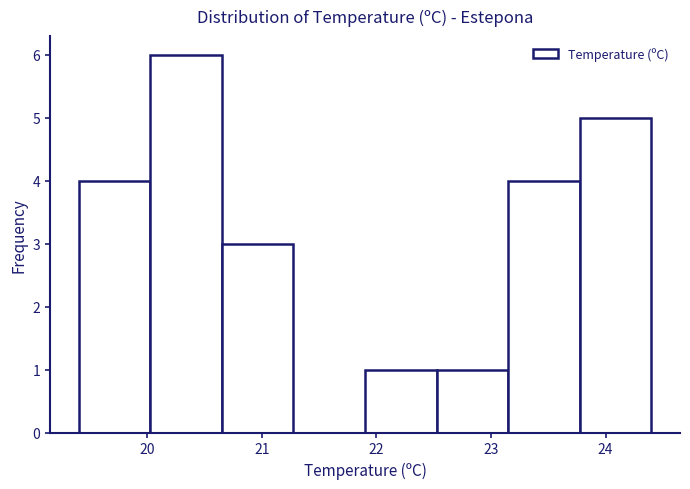

Reading left to right, list every bar in this chart as the range it spans on the x-axis followed by its height. Neither the bar edges nor the heights are printed on the chart, so give them approximately, as read against the axes.

19.4 to 20.0: 4
20.0 to 20.7: 6
20.7 to 21.3: 3
21.3 to 21.9: 0
21.9 to 22.5: 1
22.5 to 23.2: 1
23.2 to 23.8: 4
23.8 to 24.4: 5